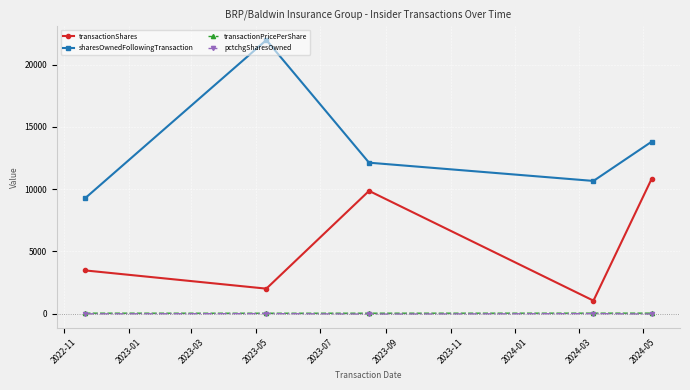

Which series has the largest total across all categories?

sharesOwnedFollowingTransaction